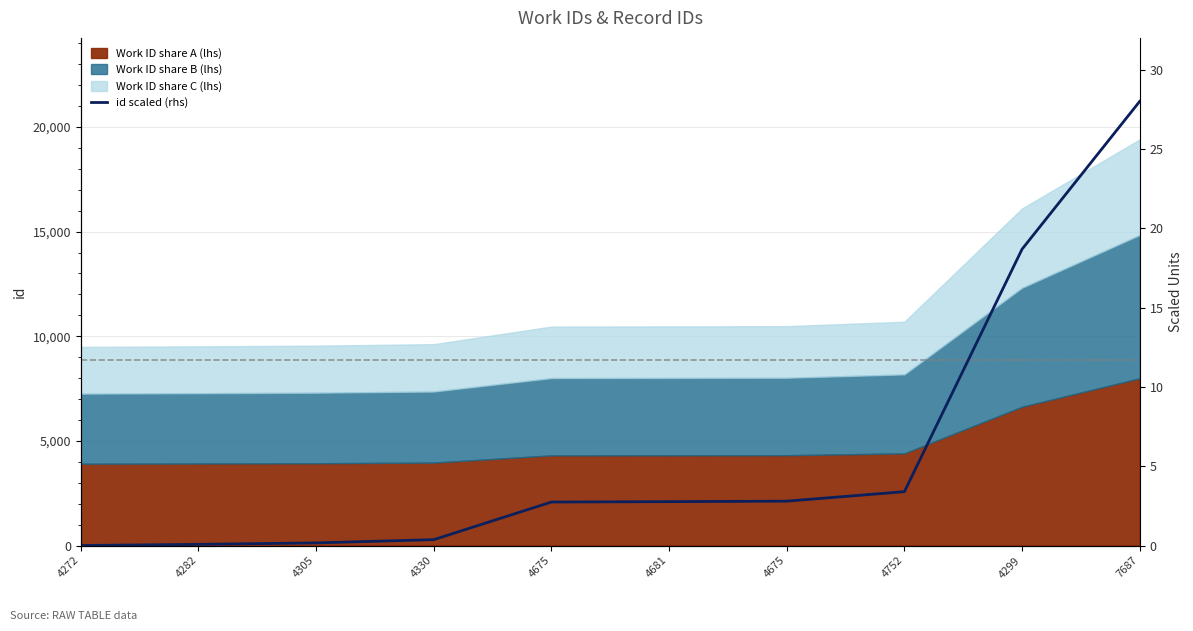

List the labels in order of value, largest first.

7687, 4299, 4752, 4675, 4681, 4675, 4330, 4305, 4282, 4272